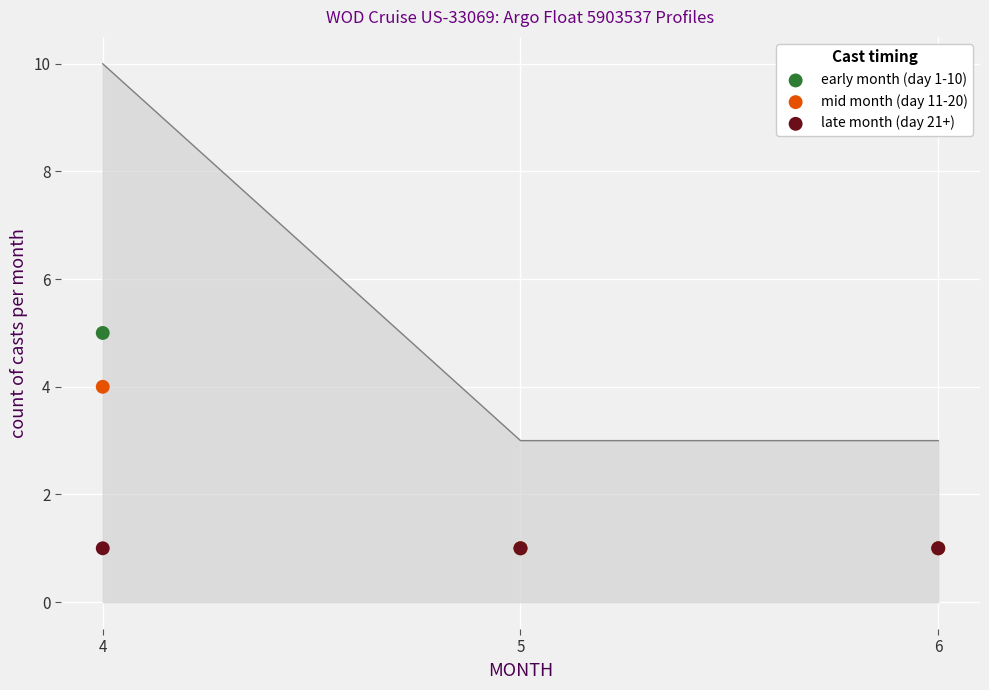

Which series reaches the maximum Y coordinate?

early month (day 1-10)